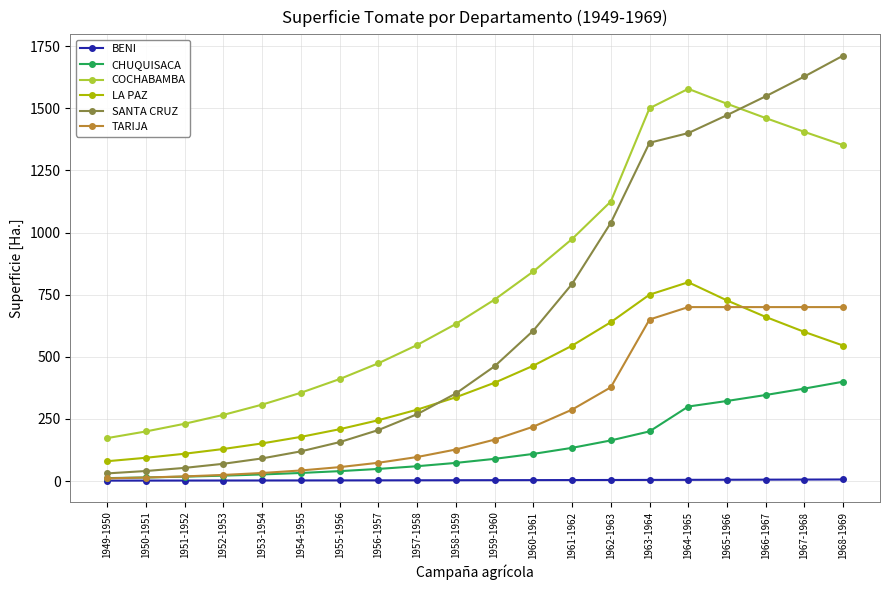

List the series in order of their peak value, lowest first.

BENI, CHUQUISACA, TARIJA, LA PAZ, COCHABAMBA, SANTA CRUZ